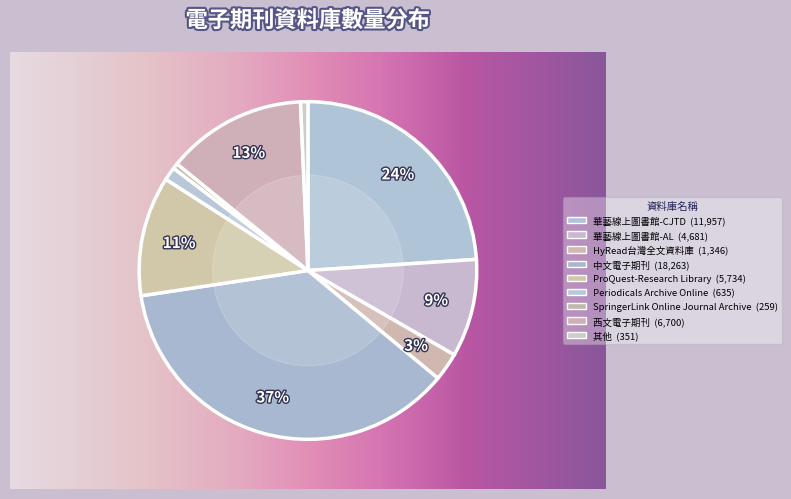

Count the number of slices in the pie.

9